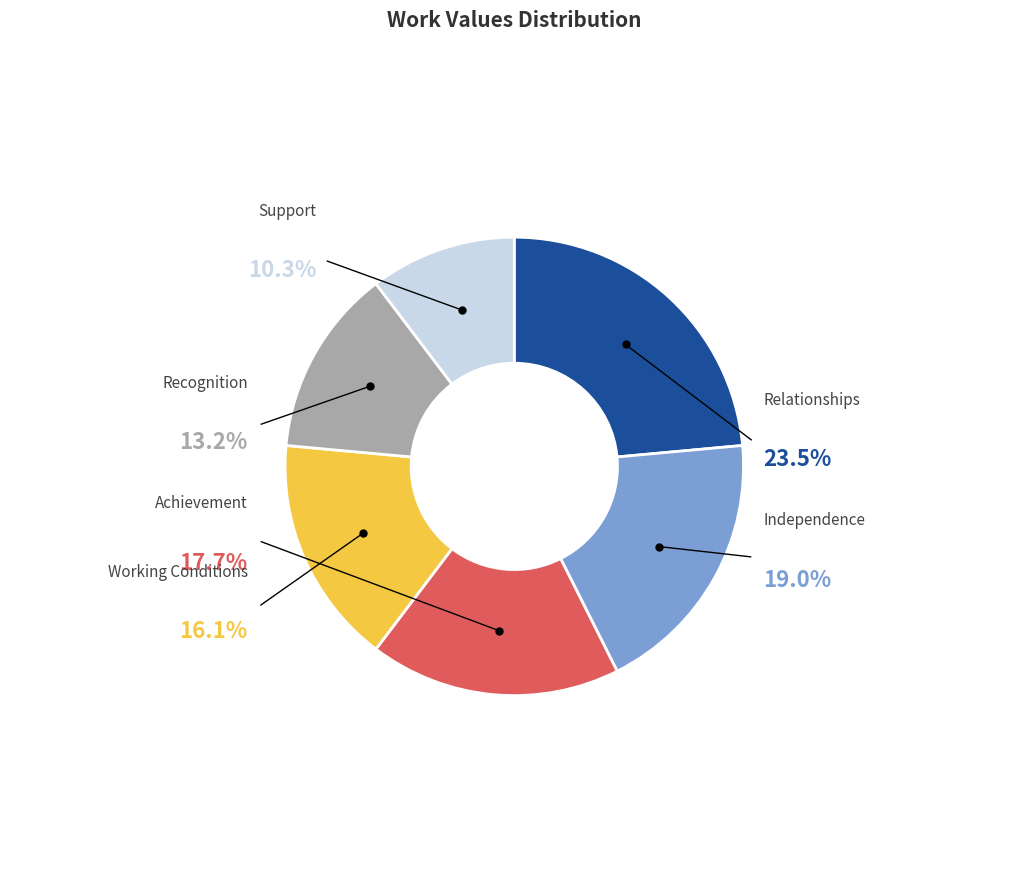

How many segments does this pie chart have?

6